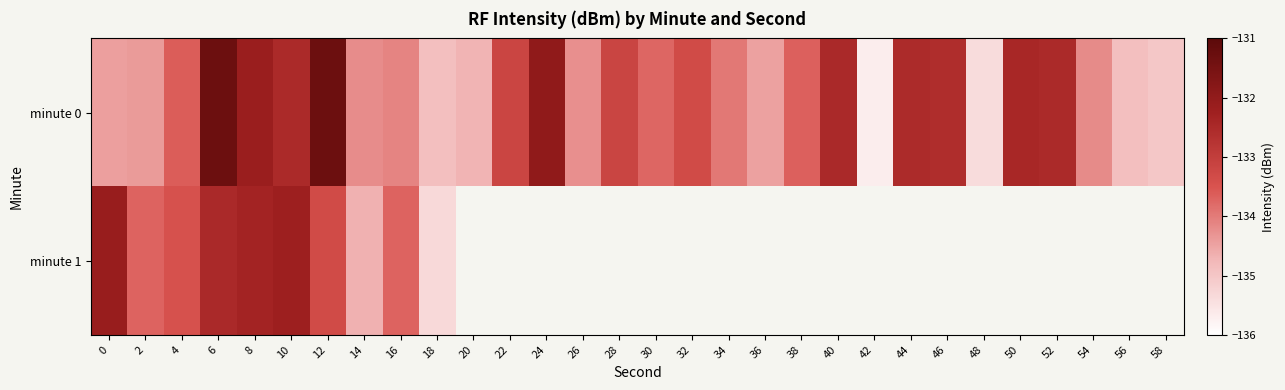

What is the approximate value of minute 0 at 48?

-135.4